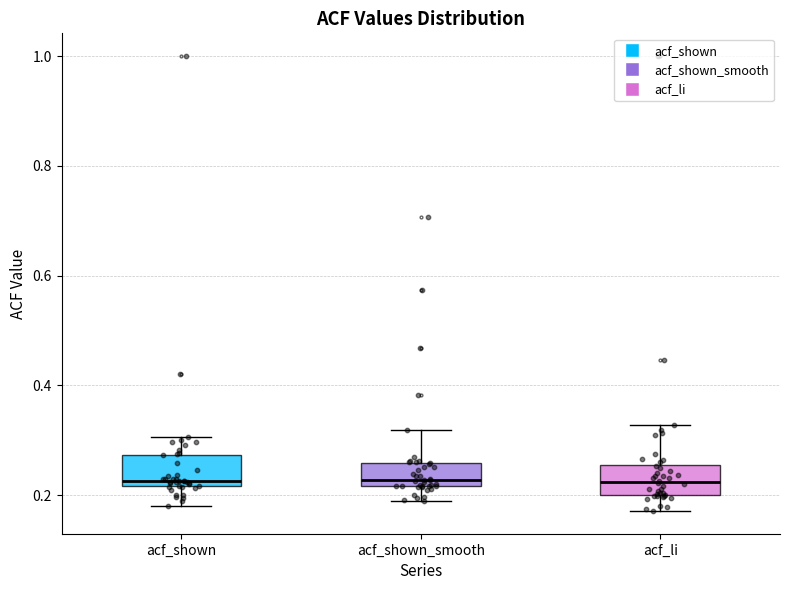

Where is the lower edge of the box for acf_shown on the y-axis? The values are not printed on the chart, so give them approximately, as read against the axis.

0.22